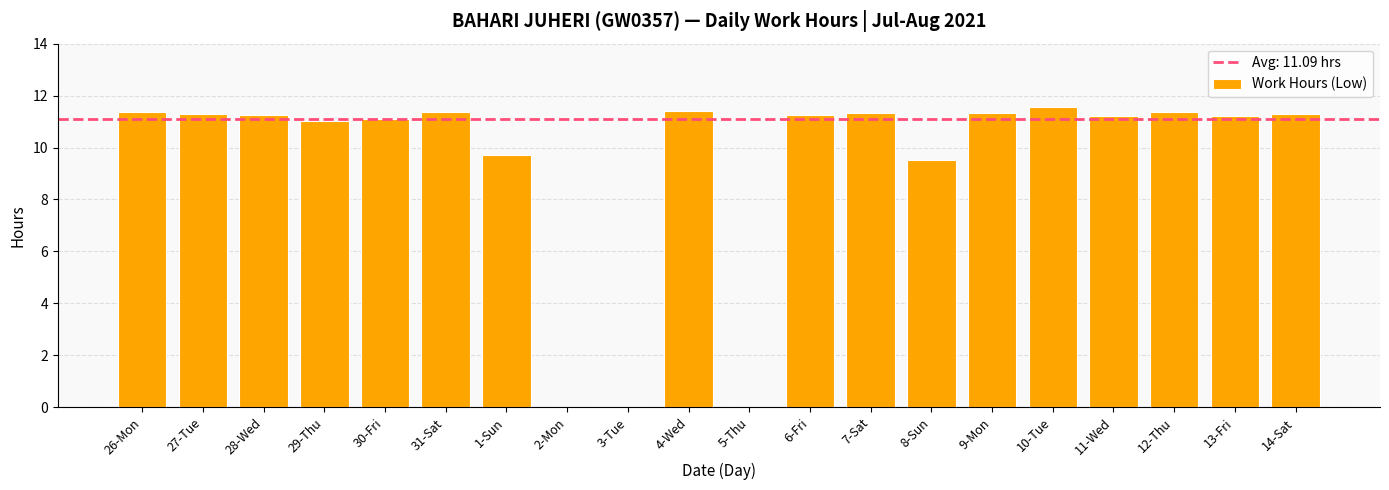

What is the sum of the values at 10-Tue and 14-Sat?

22.9